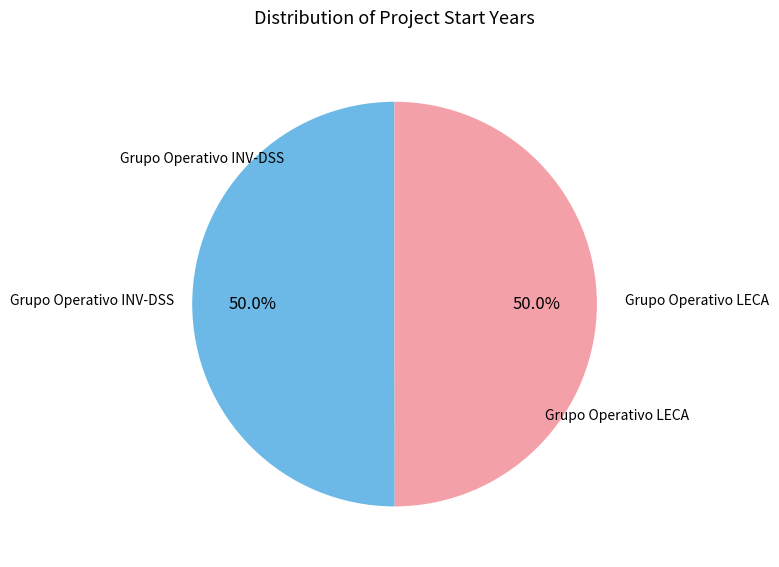

What is the ratio of the value at Grupo Operativo LECA to the value at Grupo Operativo INV-DSS?

1.0